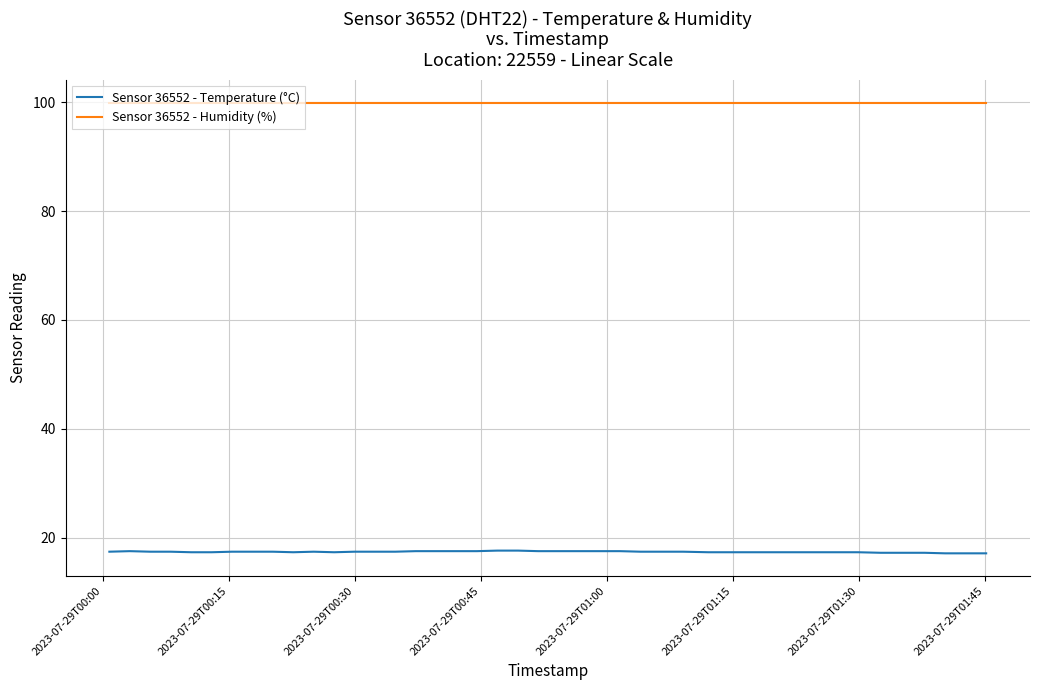

How many lines are shown in the chart?

2